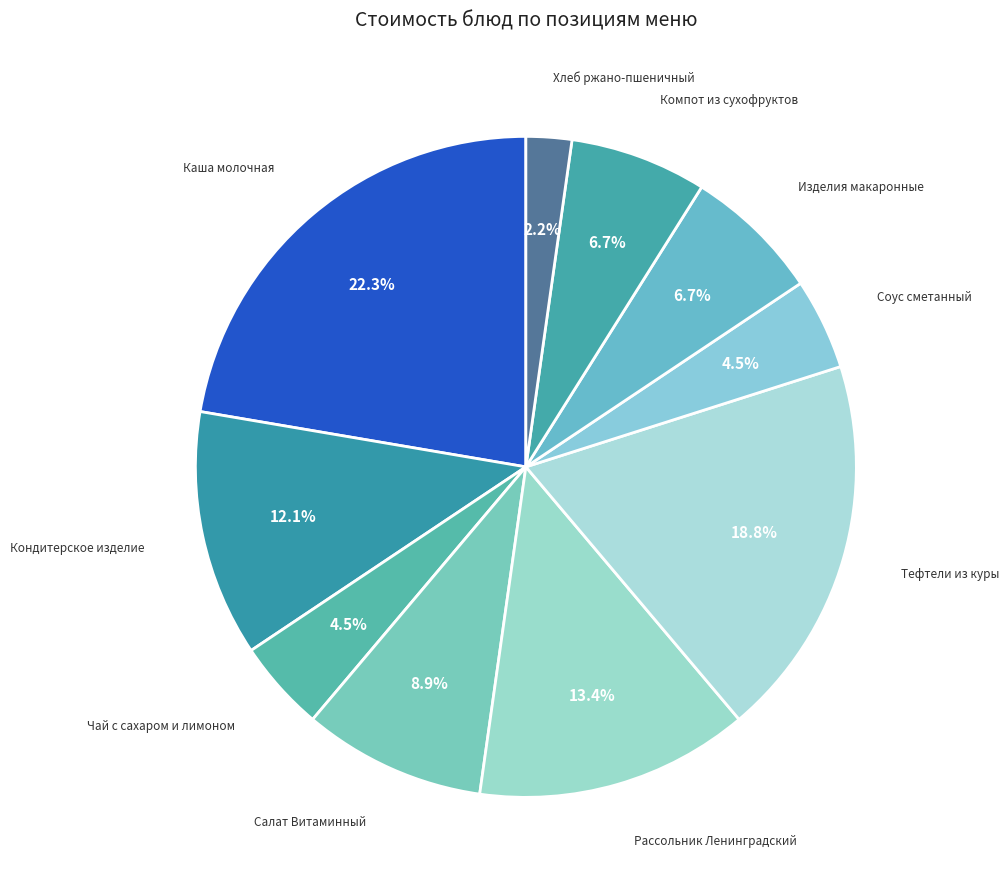

Which category has the biggest portion of the pie?

Каша молочная